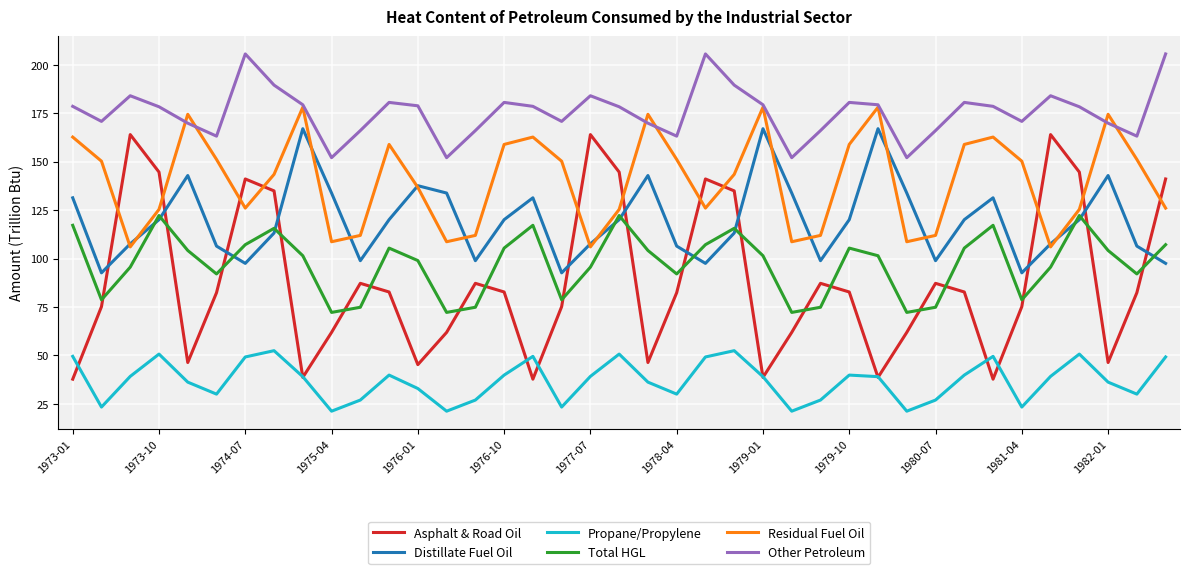

What is the smallest value displayed?

21.3